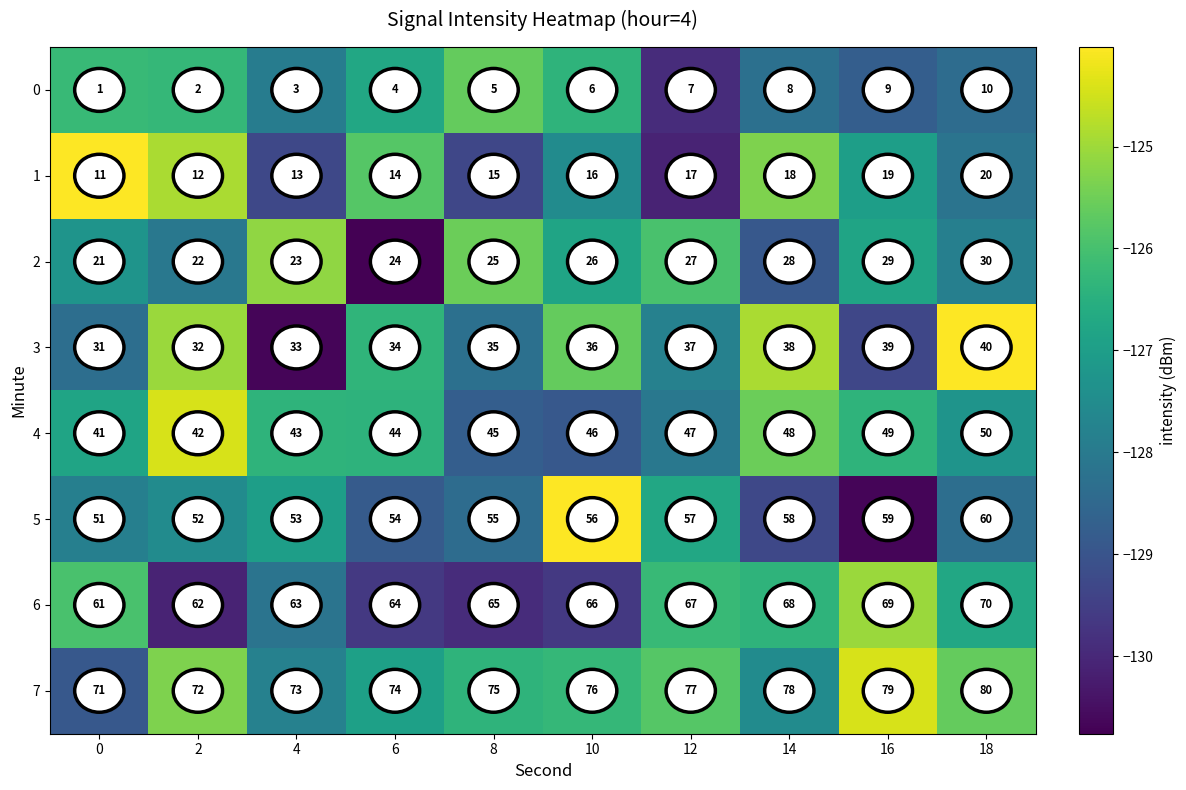

Read the 2 value at 8.

25